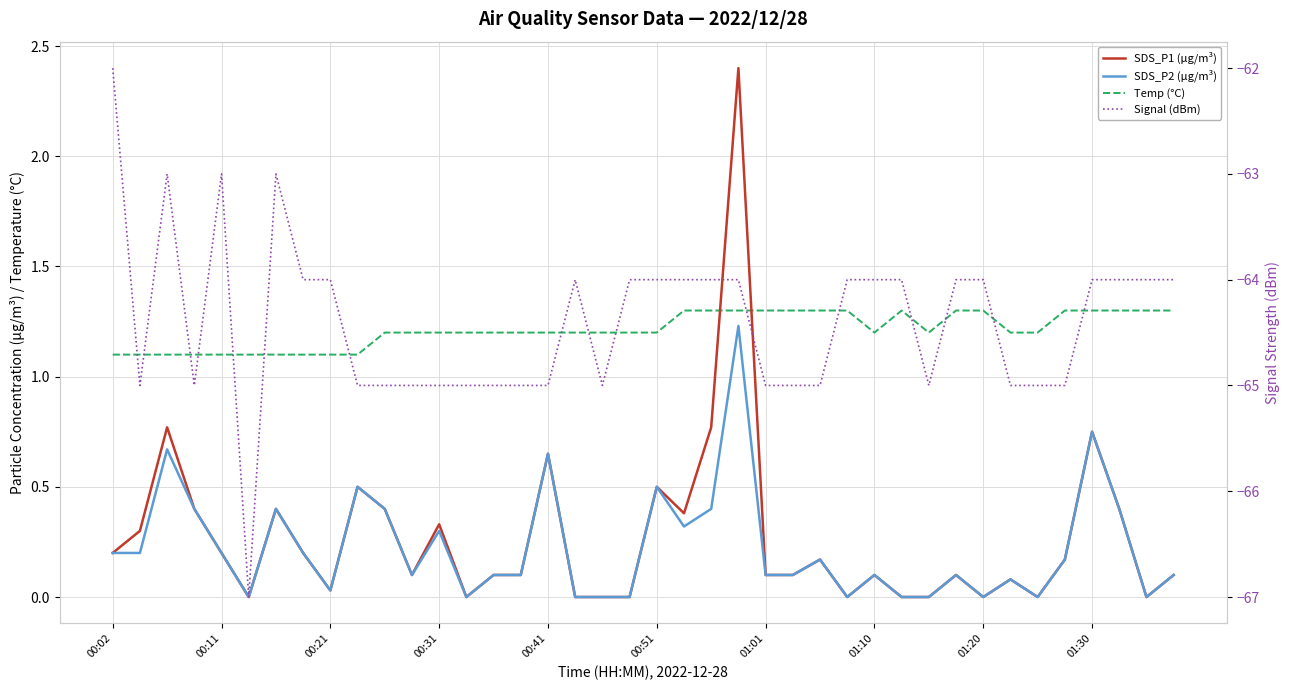

Does the chart have visible grid lines?

Yes